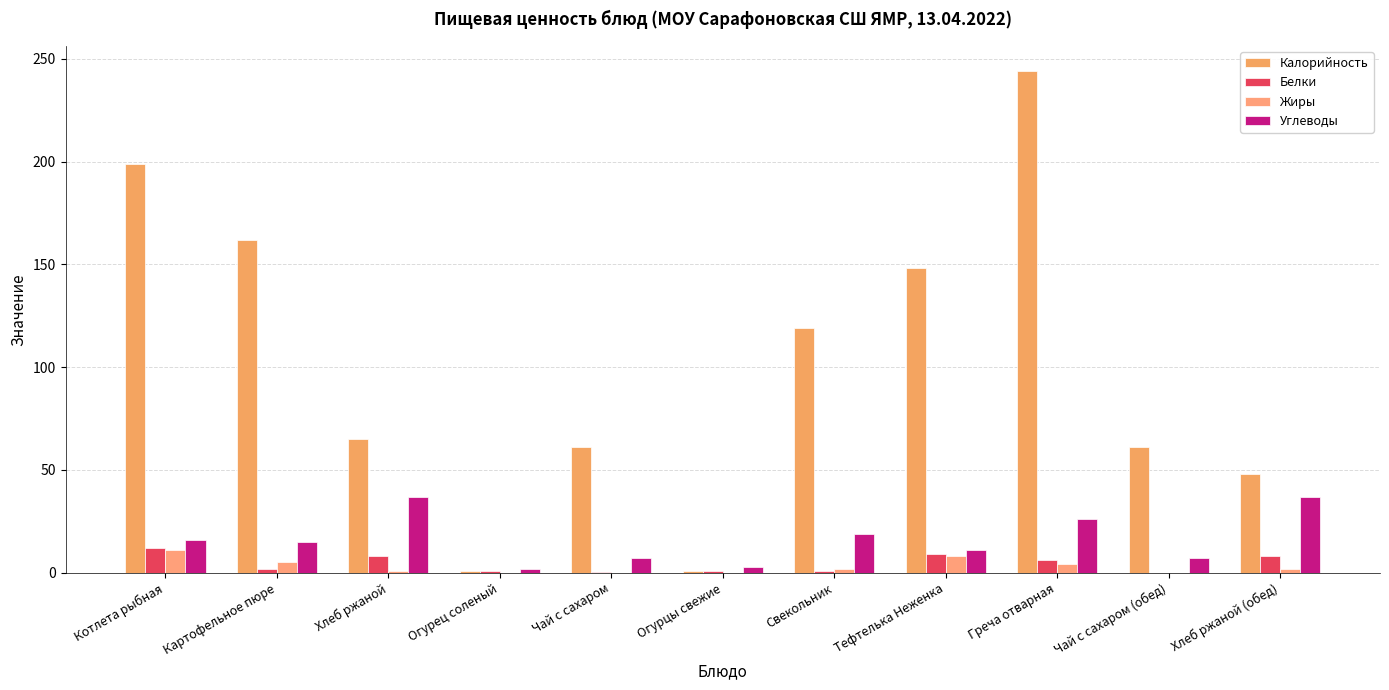

Which category has the highest value across all series?

Греча отварная